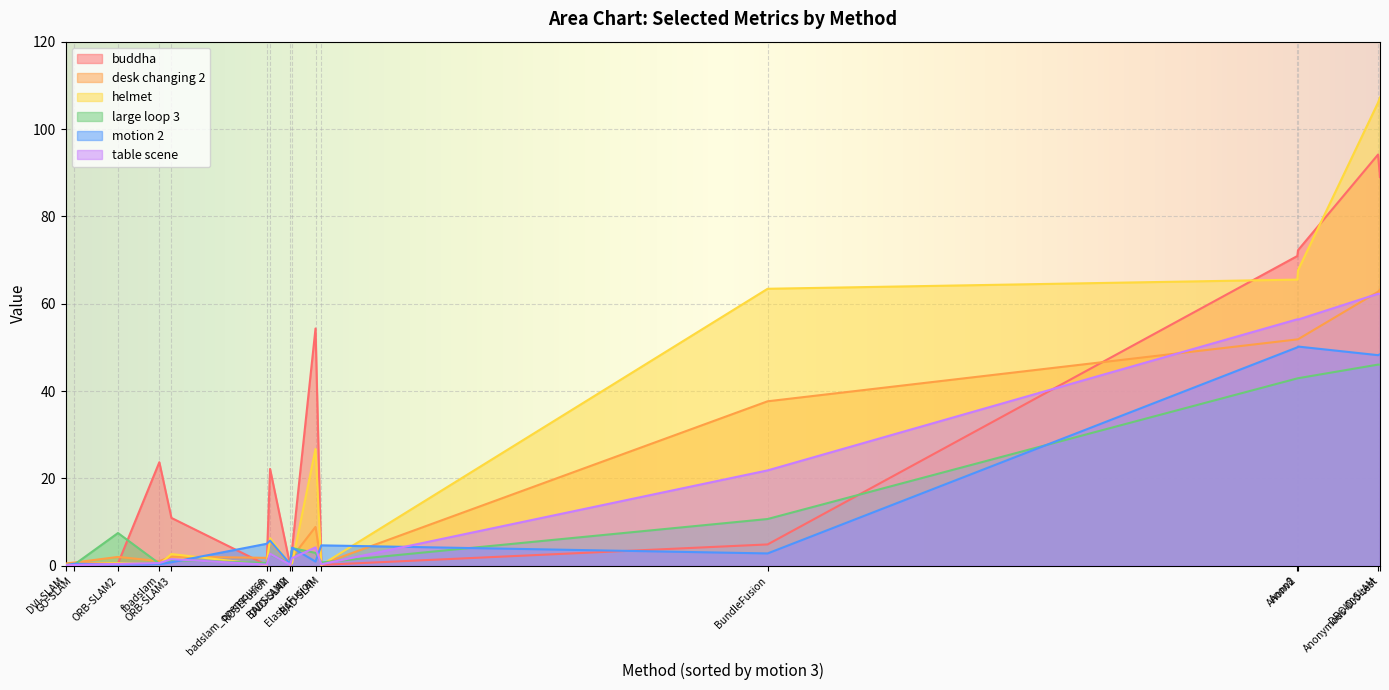

What is the total value across all series at ElasticFusion?

98.2